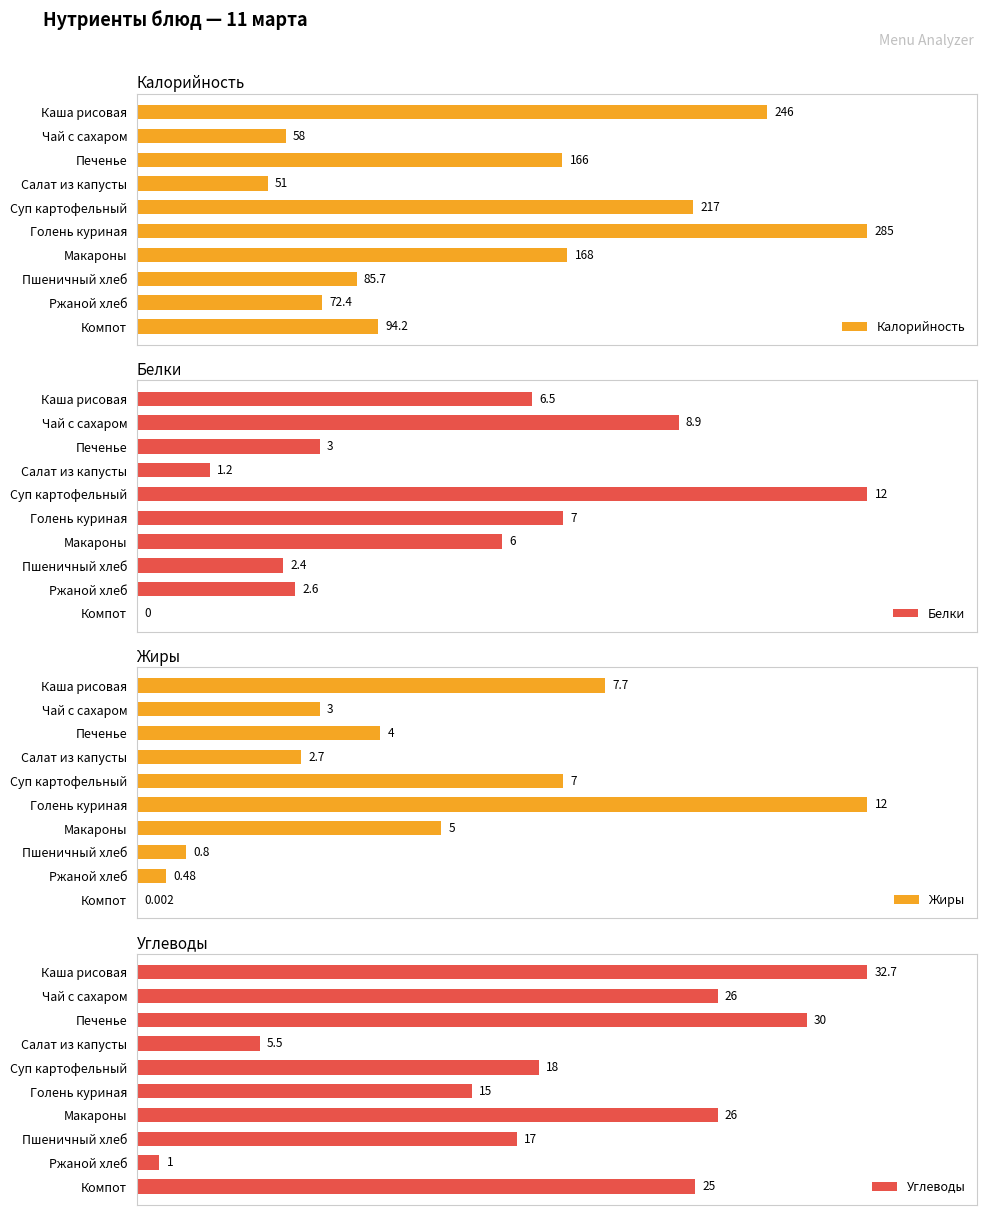

Are the bars horizontal?

Yes